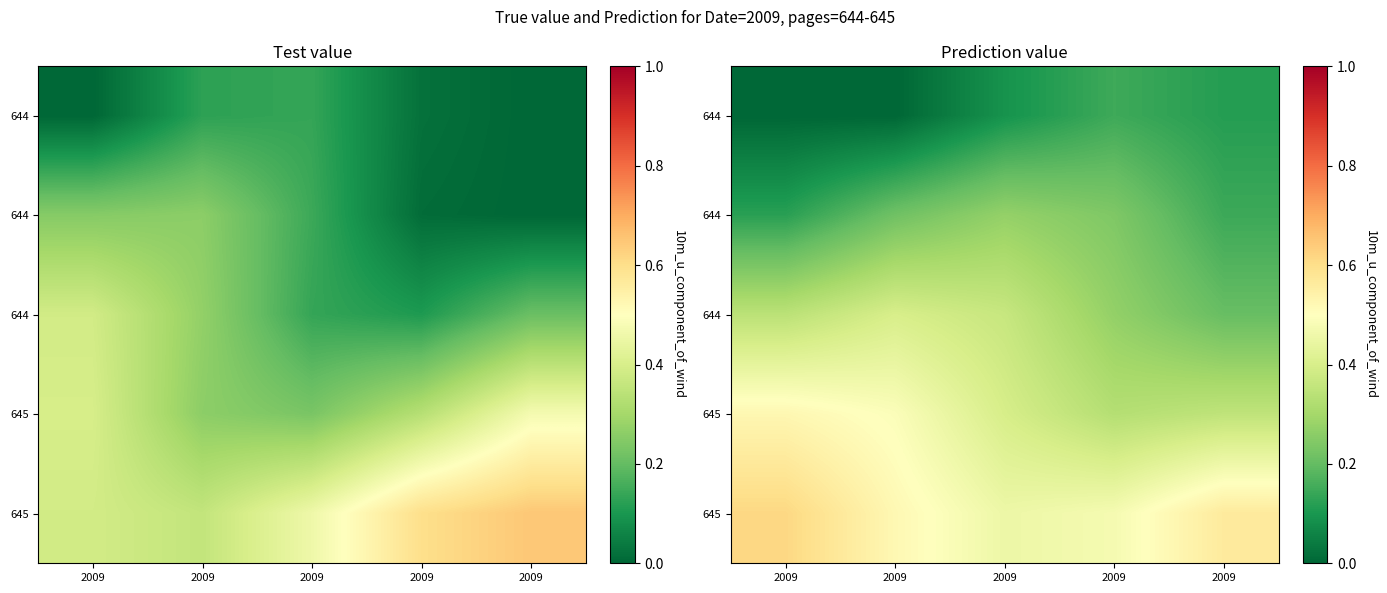

How many distinct data groups are displayed?

5